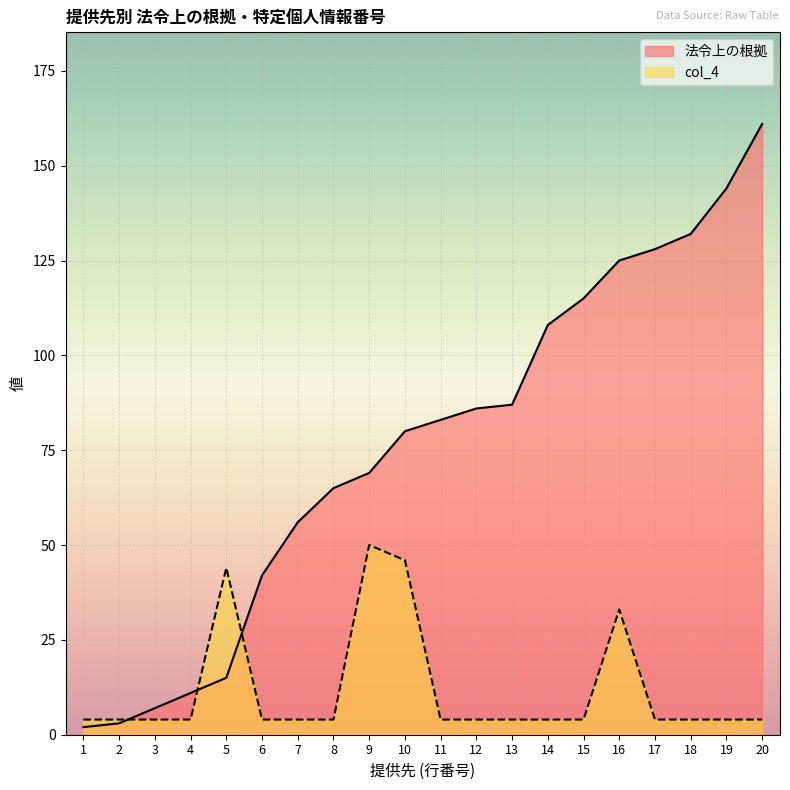

At how many categories does at least one series exceed 42?

15